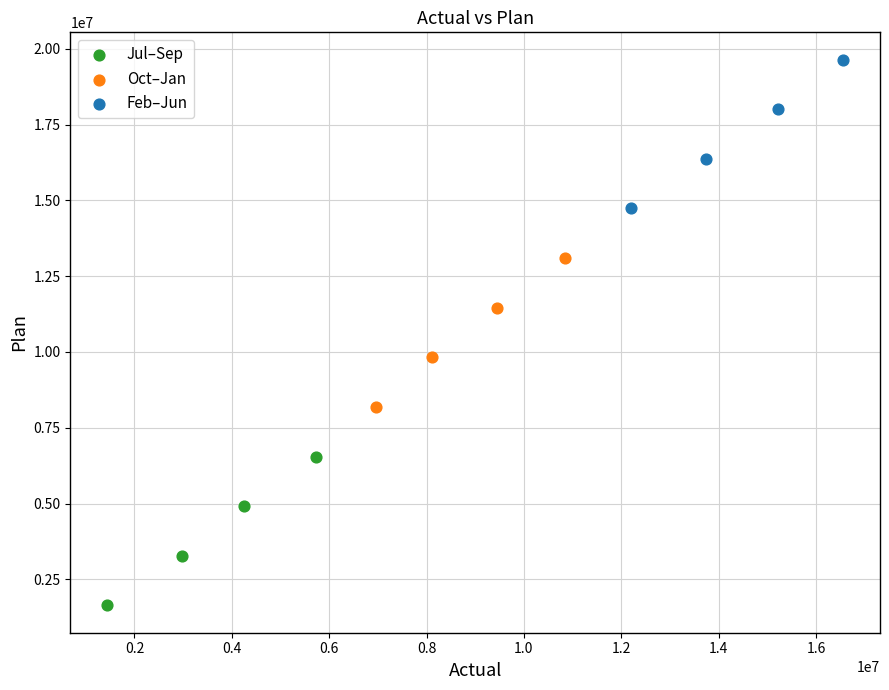

What are all the series names shown in the legend?

Jul–Sep, Oct–Jan, Feb–Jun